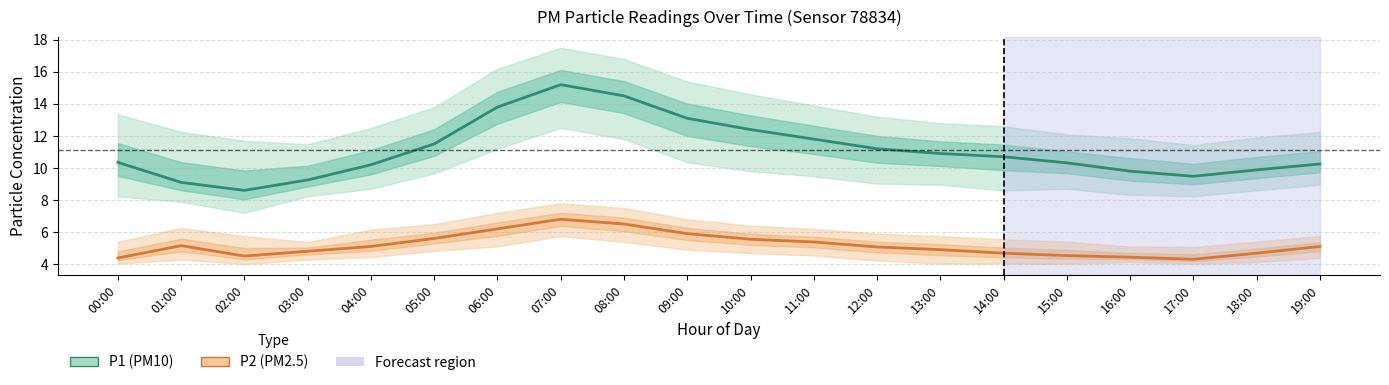

True or false: P1 mean and P2 mean cross at least once.

False